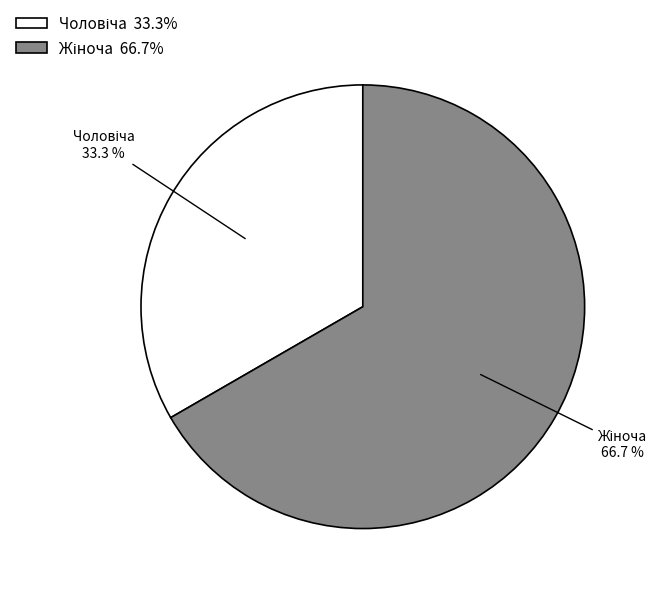

Rank the categories by value from lowest to highest.

Чоловіча, Жіноча